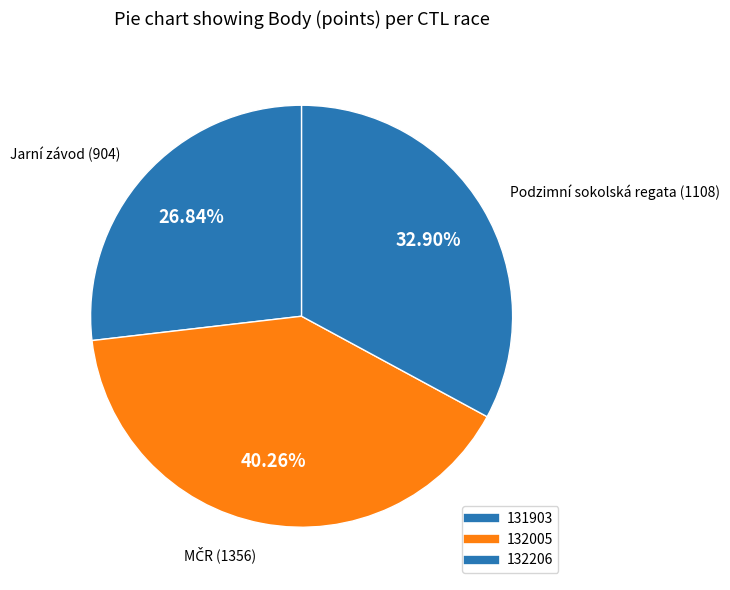

Count the number of slices in the pie.

3